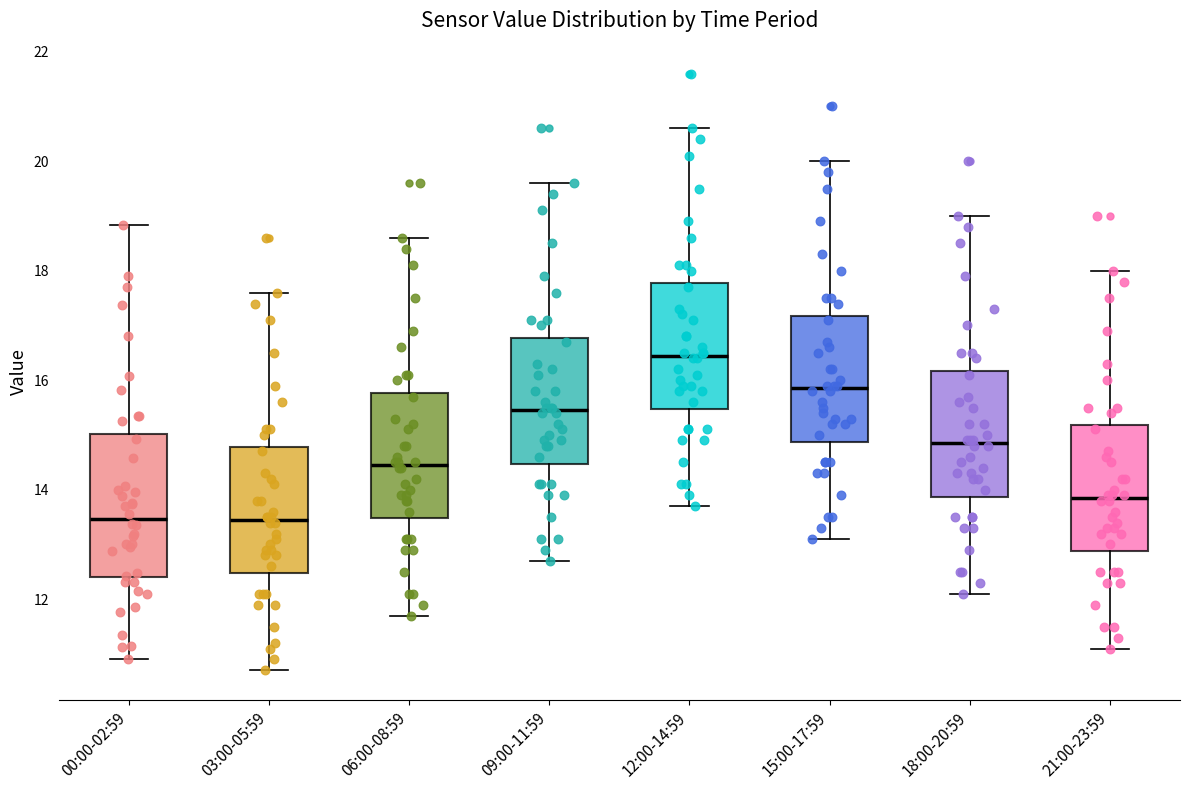

Reading left to right, read every box against the y-axis: the position of its median line, the range the box covers, and the ends of its whiskers. The values are not printed on the chart, so give them approximately, as read against the axis.

00:00-02:59: median 13.4, box 12.4 to 15.0, whiskers 11.0 to 18.8
03:00-05:59: median 13.4, box 12.4 to 14.8, whiskers 10.8 to 17.6
06:00-08:59: median 14.4, box 13.4 to 15.8, whiskers 11.8 to 18.6
09:00-11:59: median 15.4, box 14.4 to 16.8, whiskers 12.8 to 19.6
12:00-14:59: median 16.4, box 15.4 to 17.8, whiskers 13.8 to 20.6
15:00-17:59: median 15.8, box 14.8 to 17.2, whiskers 13.2 to 20.0
18:00-20:59: median 14.8, box 13.8 to 16.2, whiskers 12.2 to 19.0
21:00-23:59: median 13.8, box 12.8 to 15.2, whiskers 11.2 to 18.0